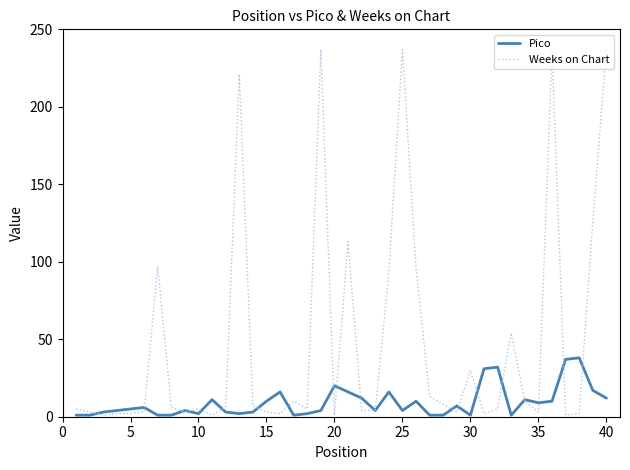

Which series has the largest total across all categories?

Weeks on Chart